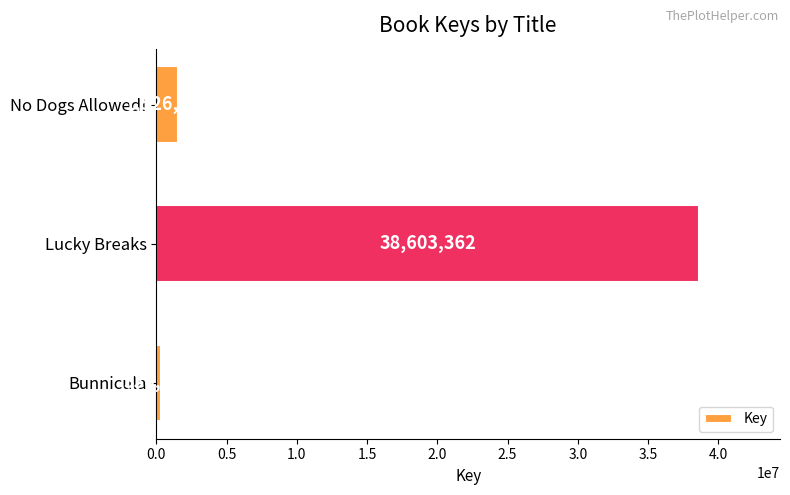

What is the approximate value at Lucky Breaks, to the nearest 10?

38603360